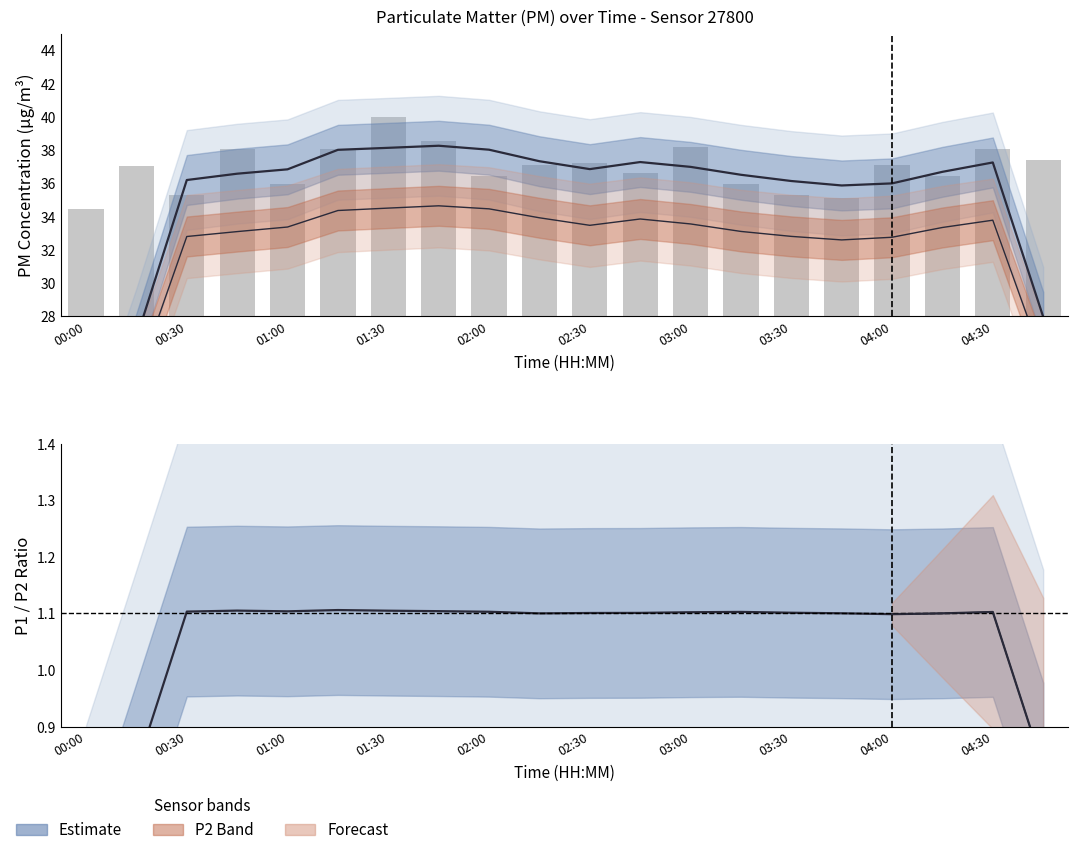

What is the difference between the maximum and minimum values in the P1 (smoothed) series?

20.4